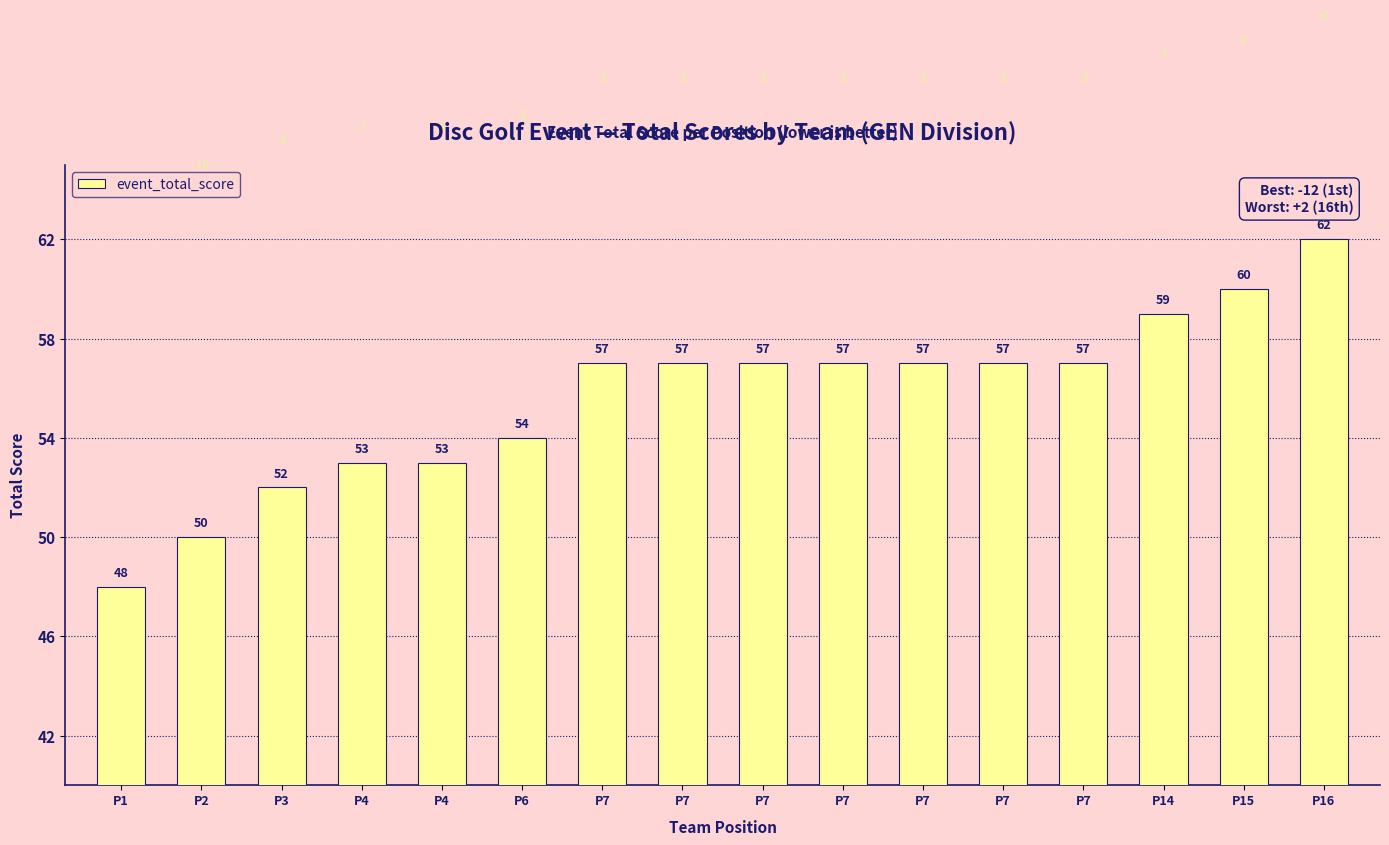

How many bars are there in total?

16